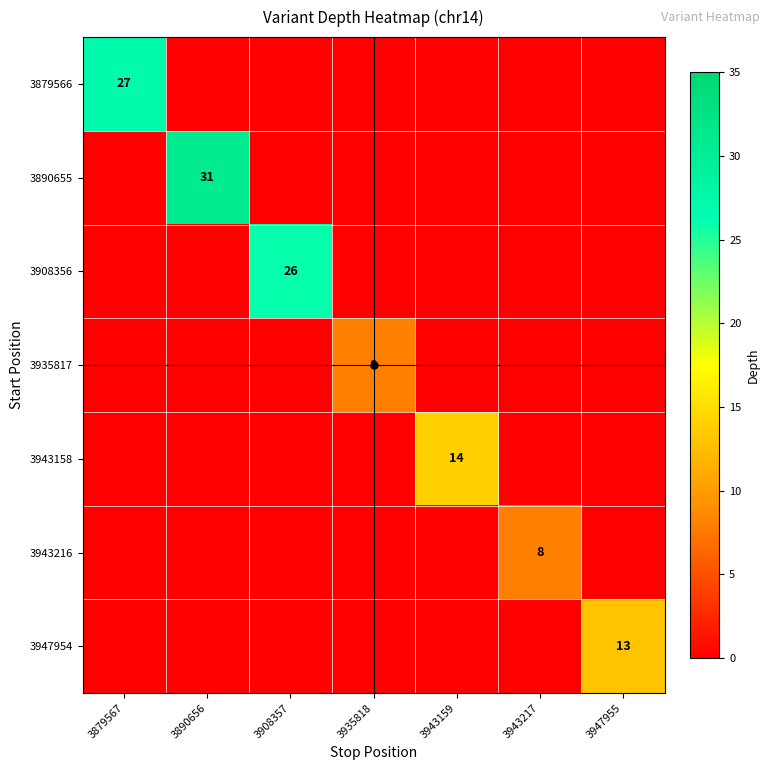

How many values in the 3890655 series exceed 0?

1